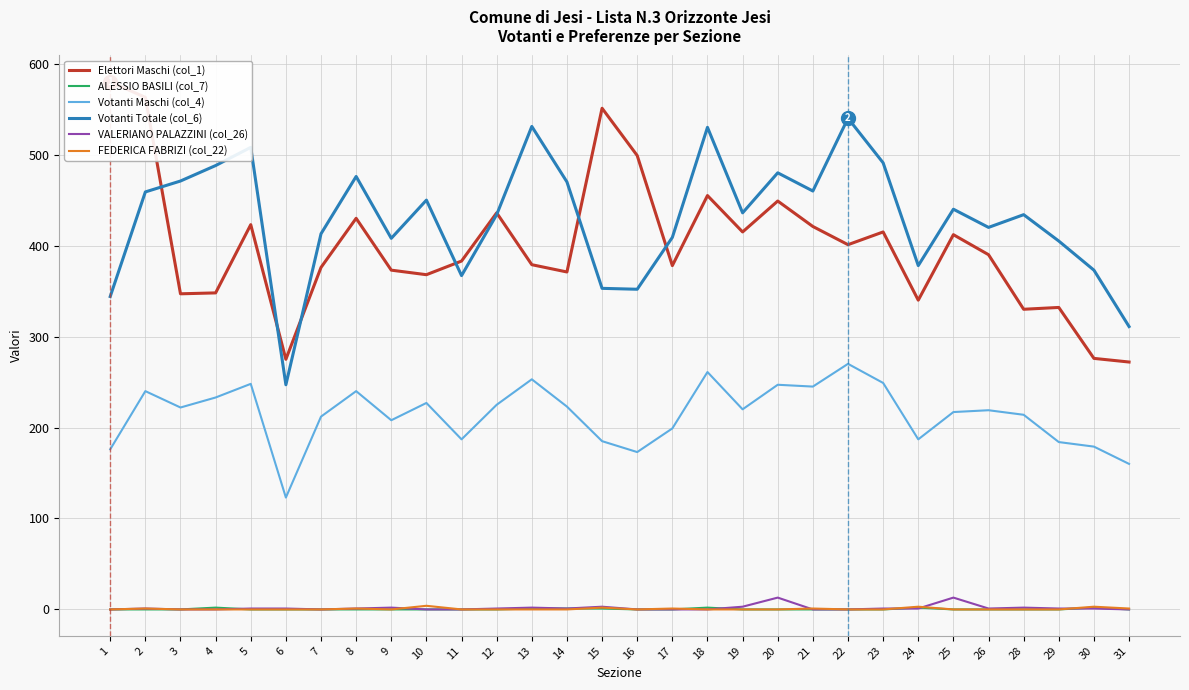

True or false: FEDERICA FABRIZI (col_22) and ALESSIO BASILI (col_7) cross at least once.

True